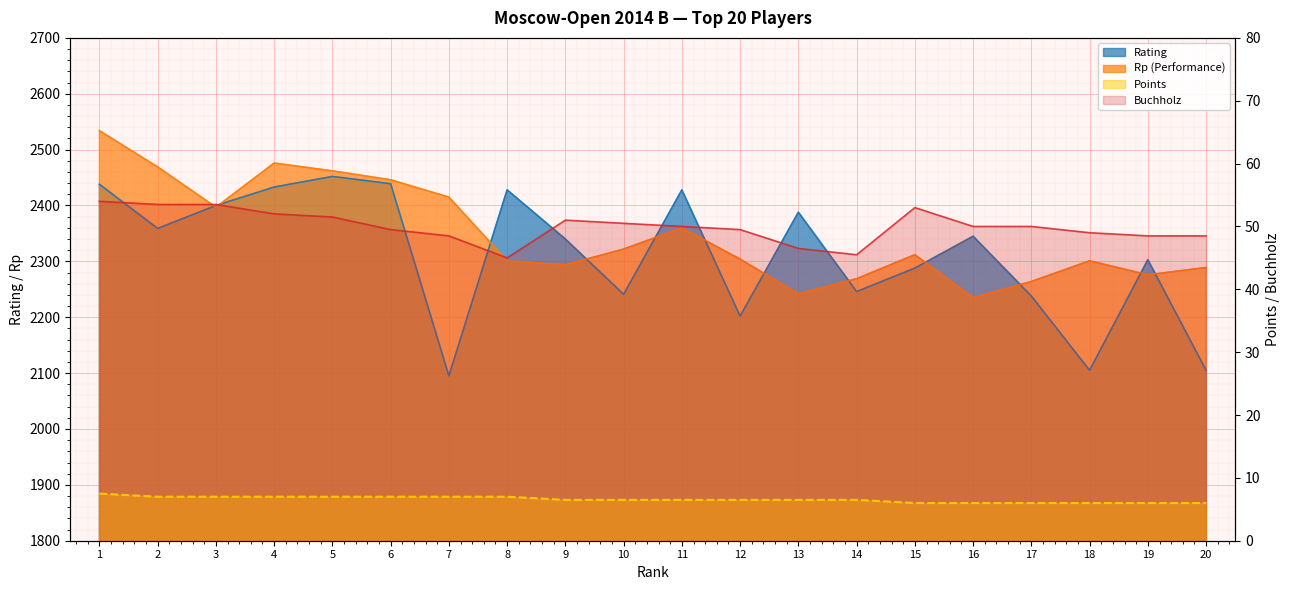

What is the total value across all series at 6?

4941.5